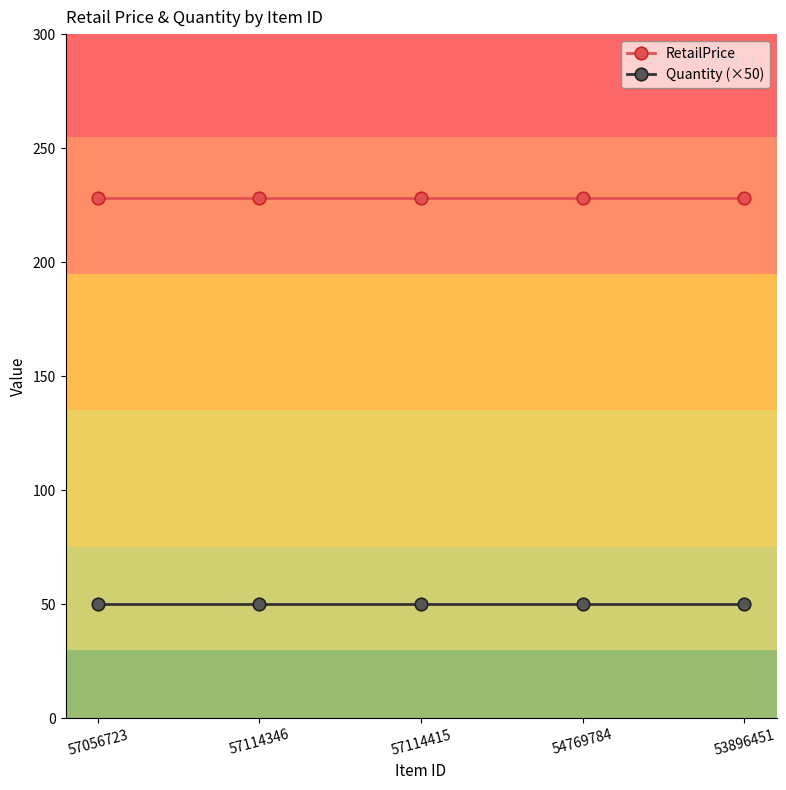

The value of RetailPrice at 57114415 is 352. True or false?

False